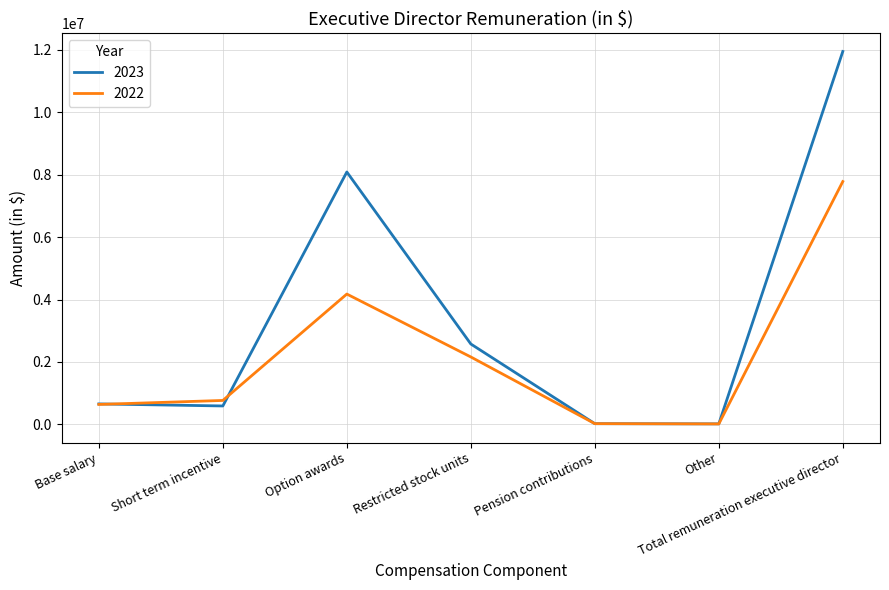

What is the spread (max minus min) of values at Option awards?

3909921